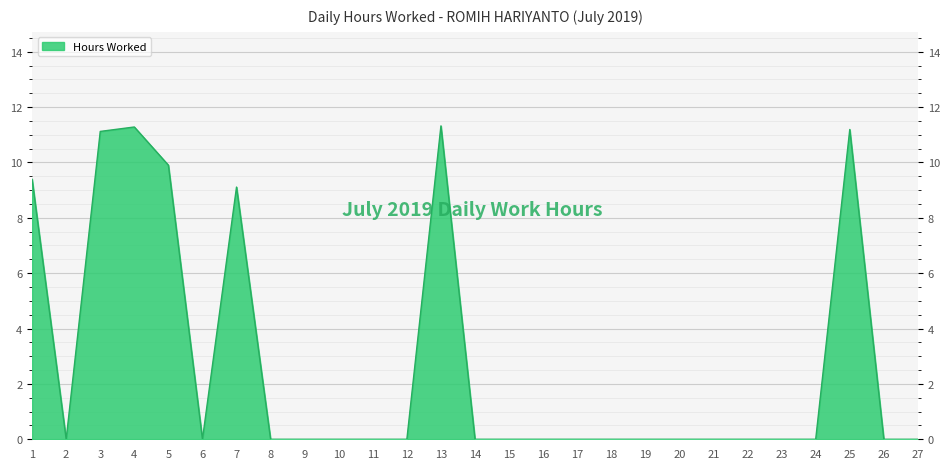

What is the change in value from 19 to 25?

+11.2